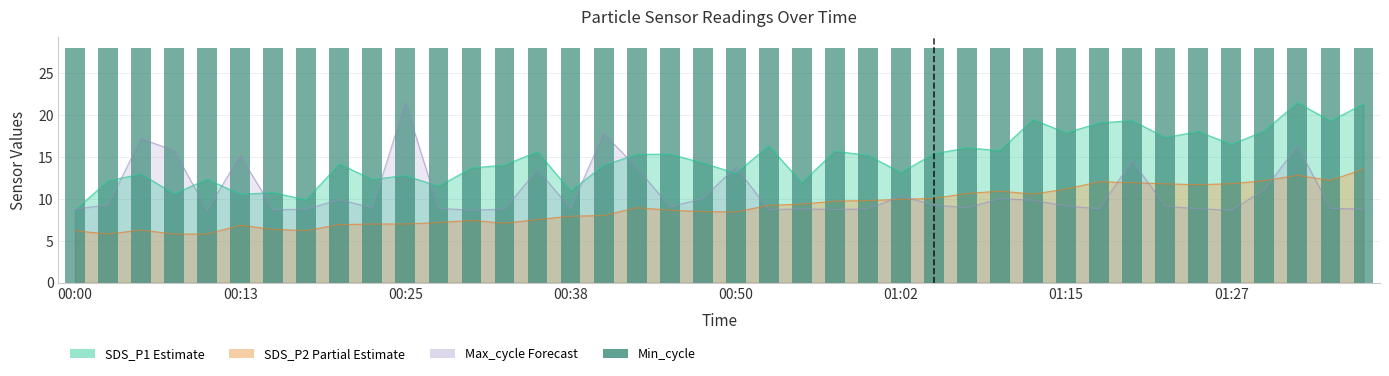

What is the average value of the SDS_P2 series?

9.0